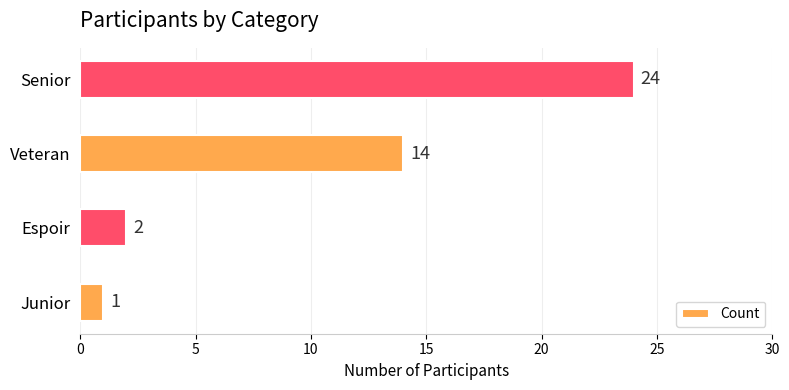

Count the number of categories in the chart.

4